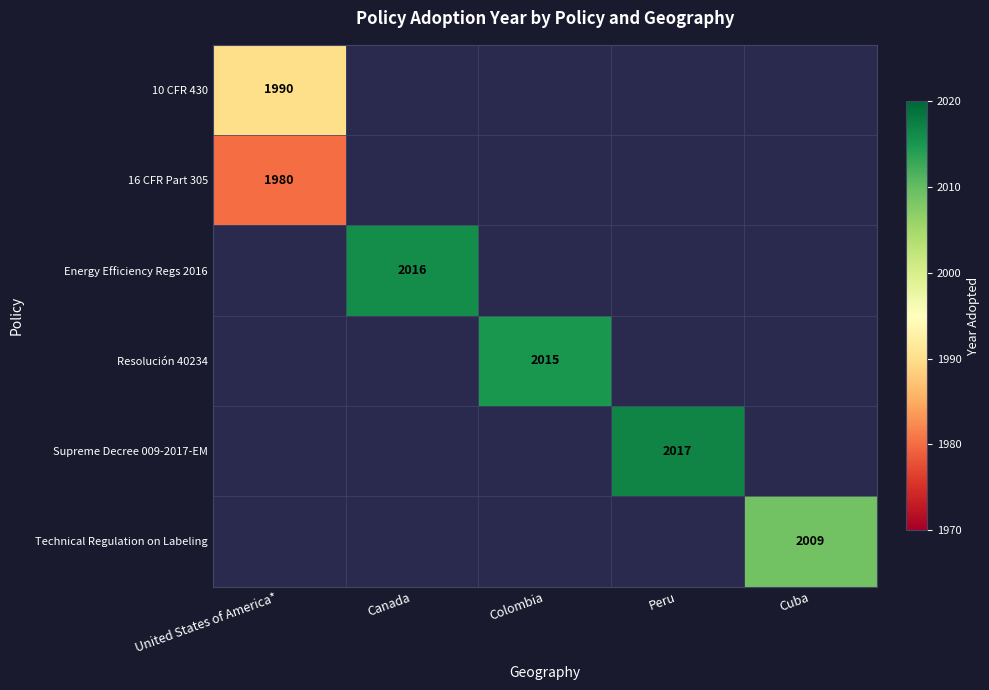

At how many categories does at least one series exceed 333?

5